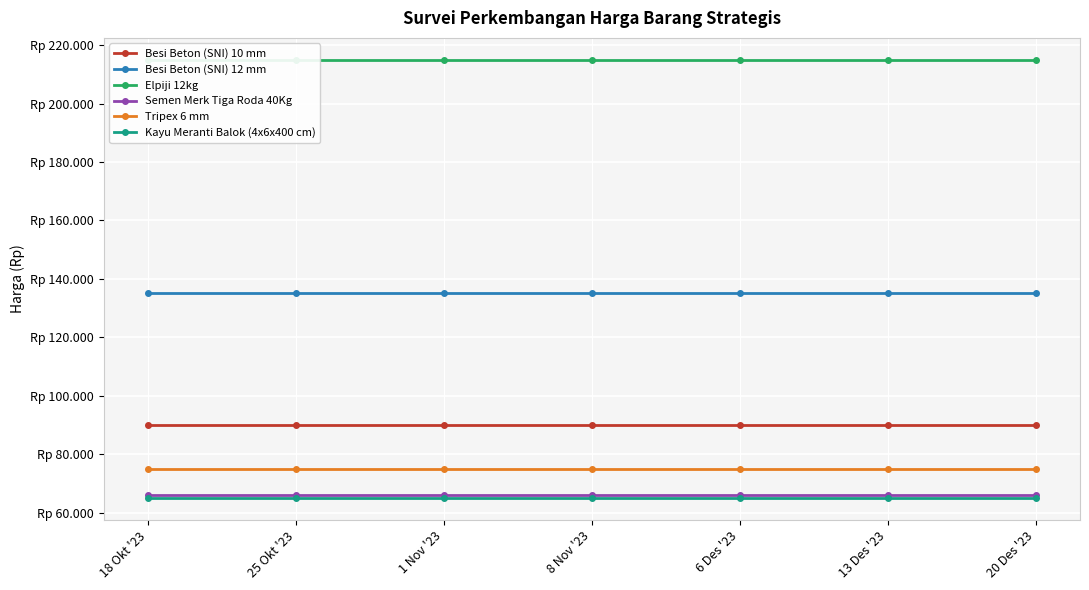

Which has a higher value, 1 Nov '23 or 6 Des '23?

1 Nov '23